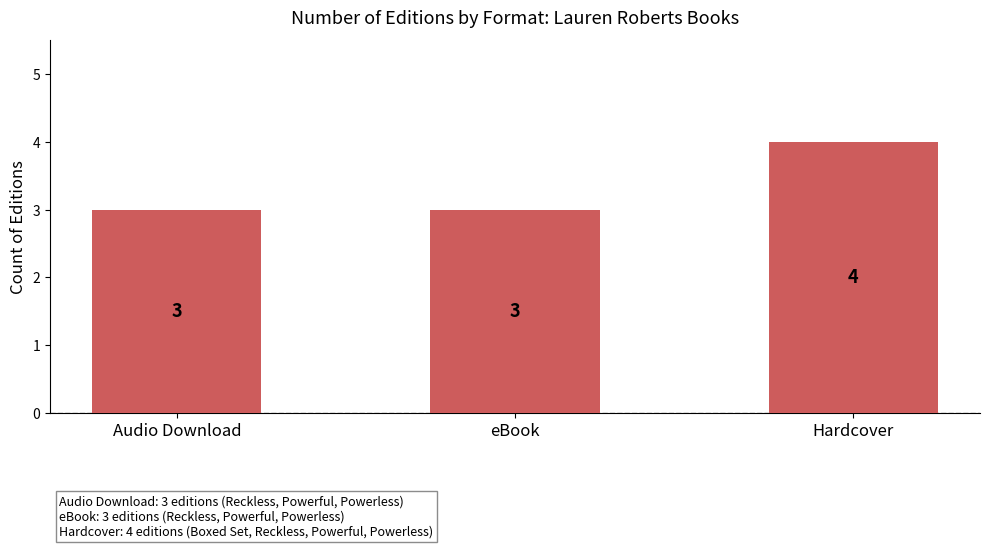

What is the label of the 2nd bar from the left?

eBook